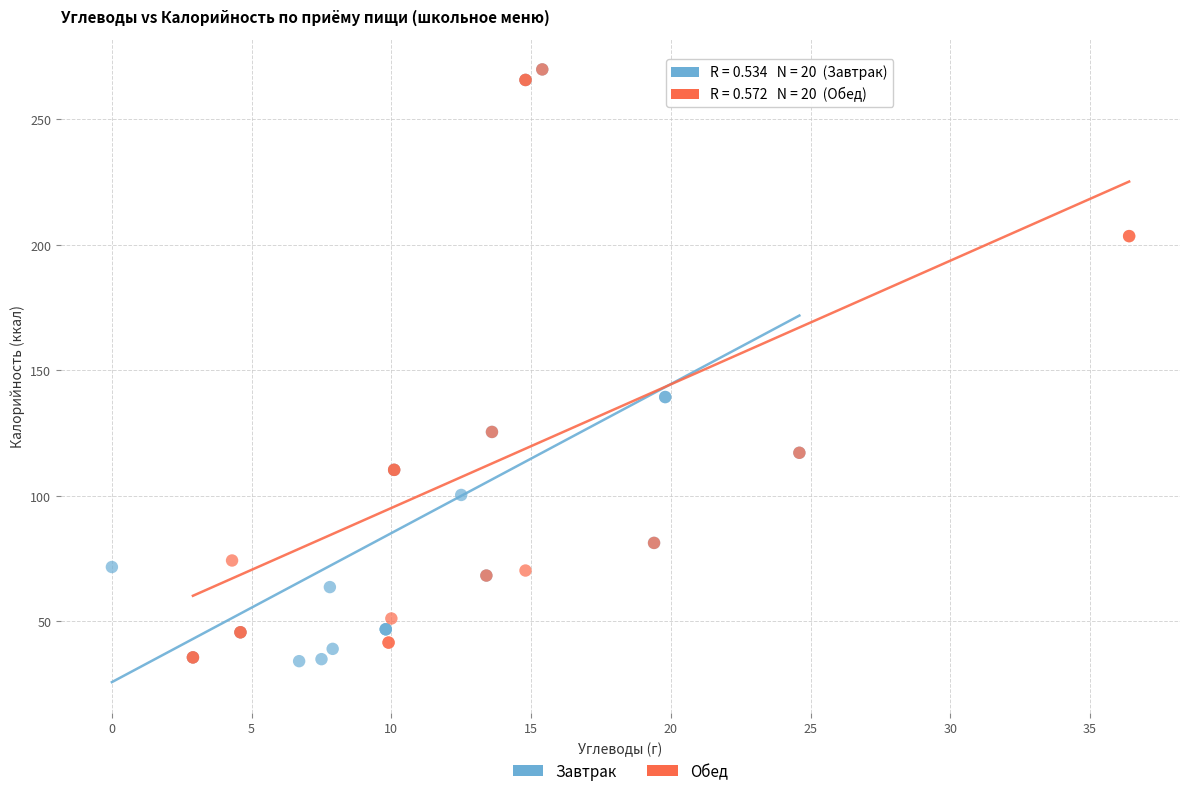

What are all the series names shown in the legend?

Завтрак, Обед